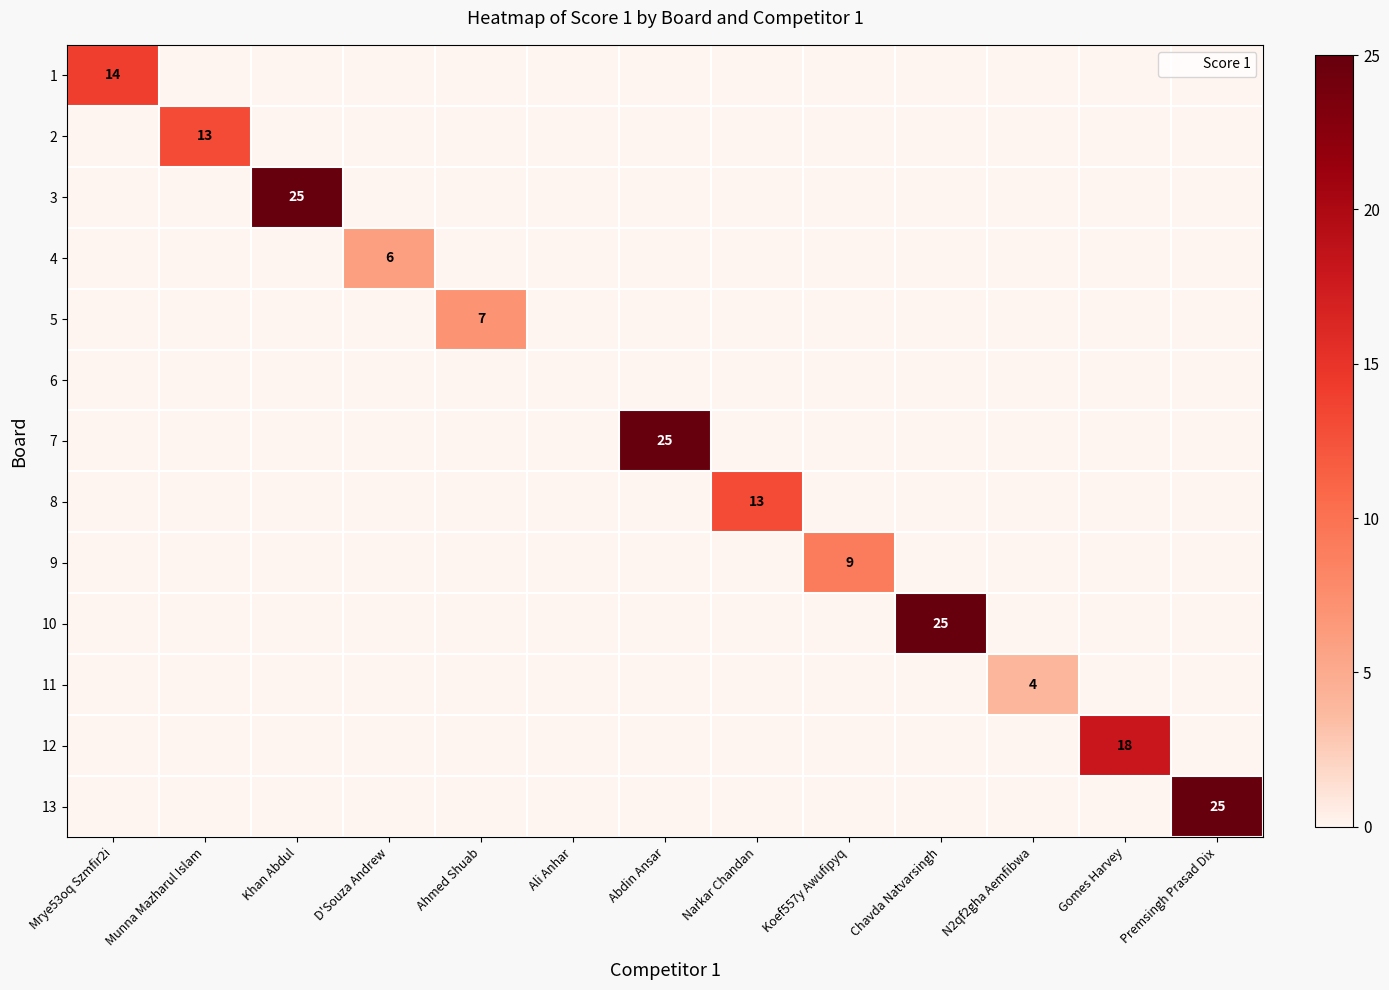

What is the difference between the maximum and second lowest values in the 8 series?

13